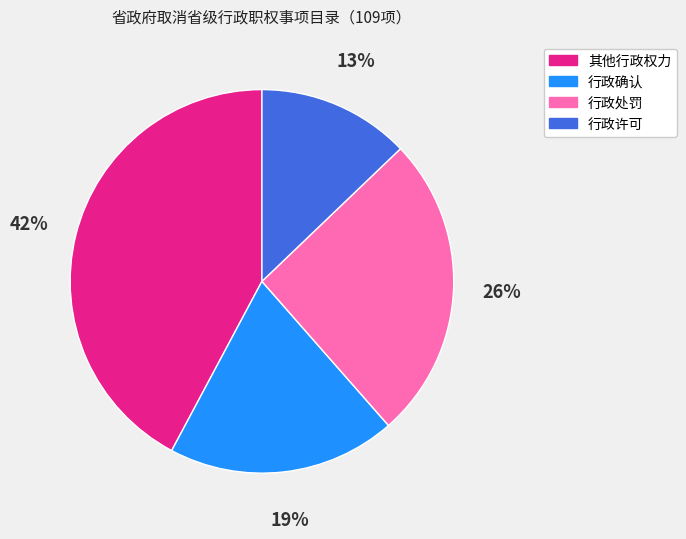

Is it true that 行政许可 is 13% of the pie?

True